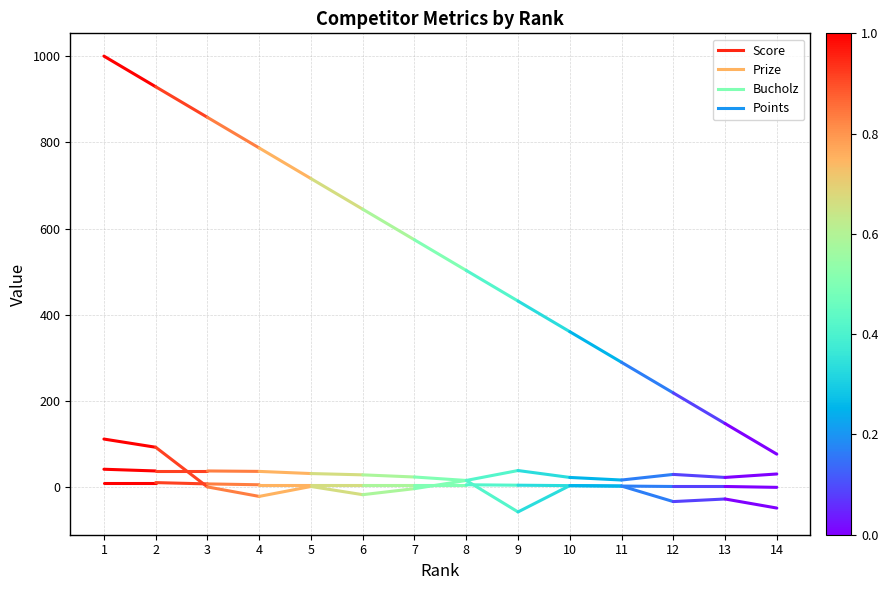

Which category has the highest value across all series?

1